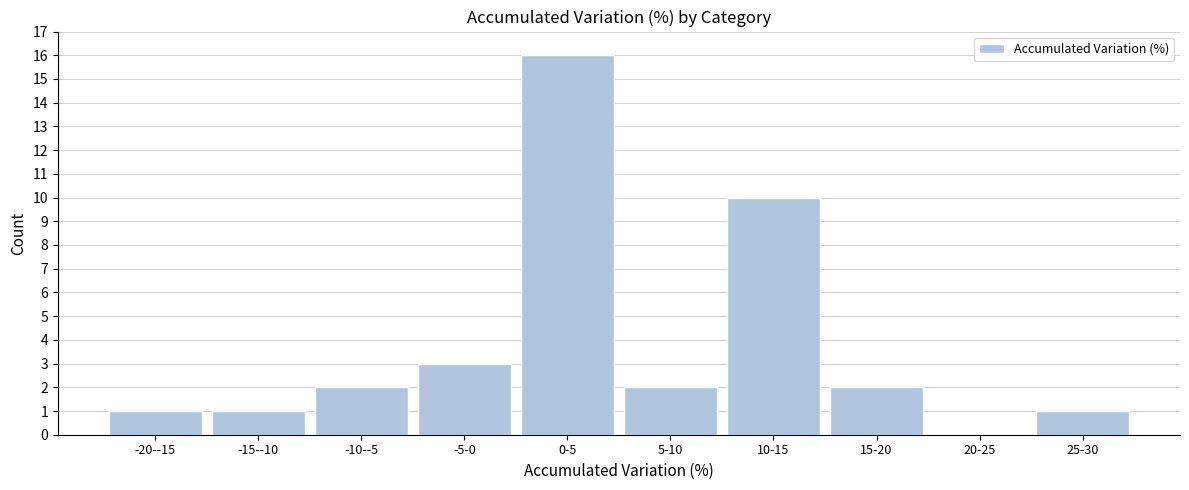

Reading left to right, extract all data points from this chart.

-20--15=1	-15--10=1	-10--5=2	-5-0=3	0-5=16	5-10=2	10-15=10	15-20=2	20-25=0	25-30=1